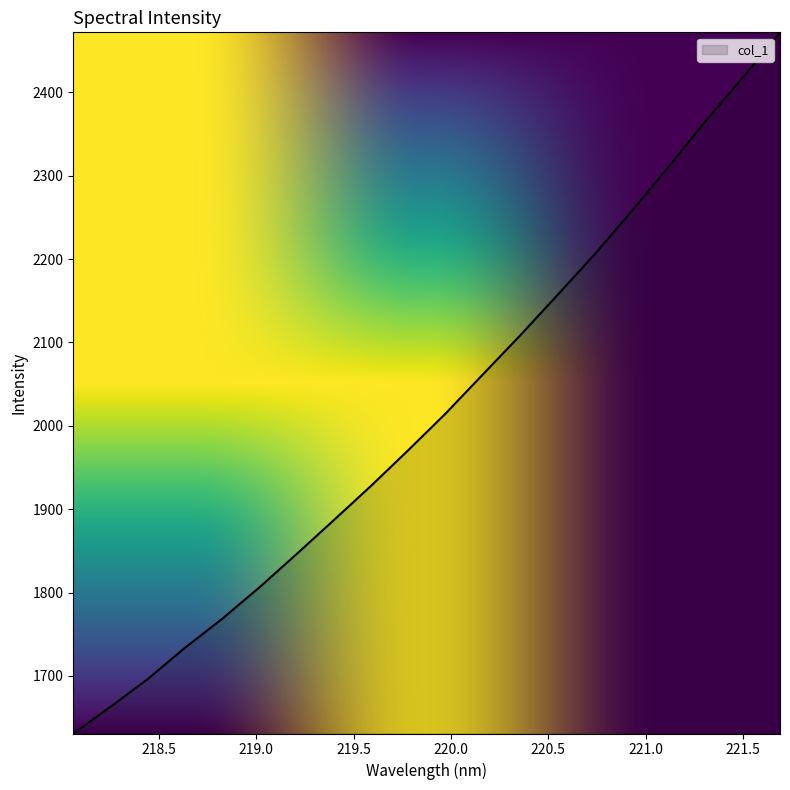

What is the minimum value shown in the chart?

1631.0